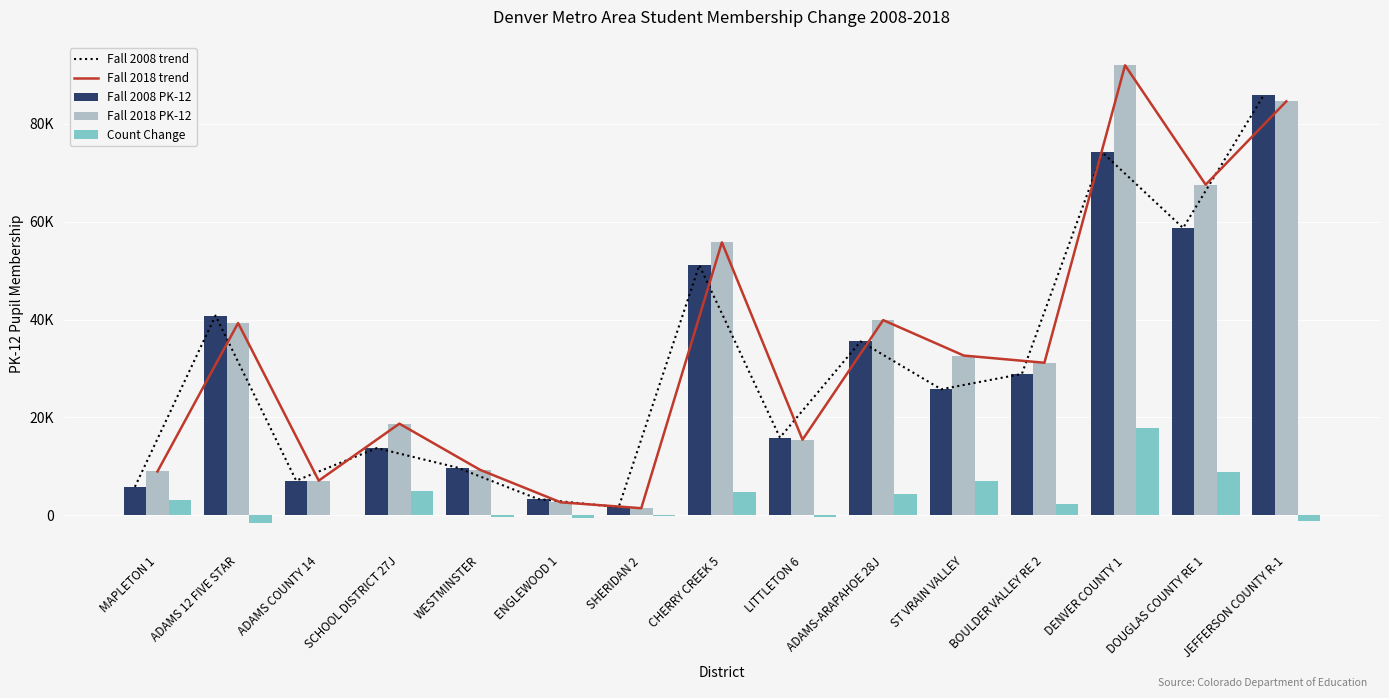

What position from the left is MAPLETON 1?

1